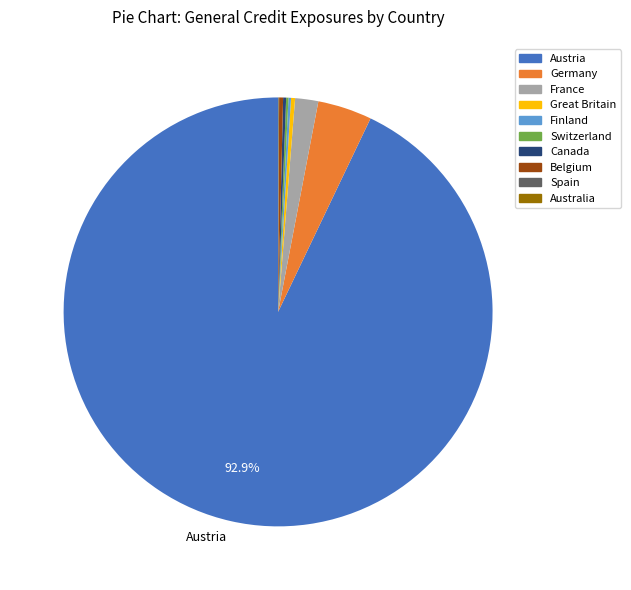

Does any single category account for the majority?

Yes